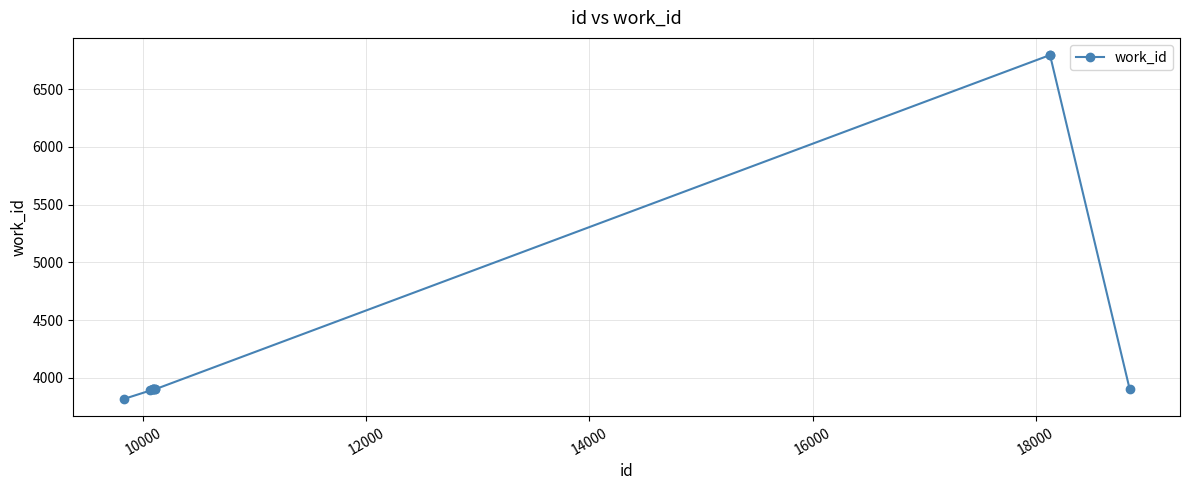

What is the minimum value shown in the chart?

3816